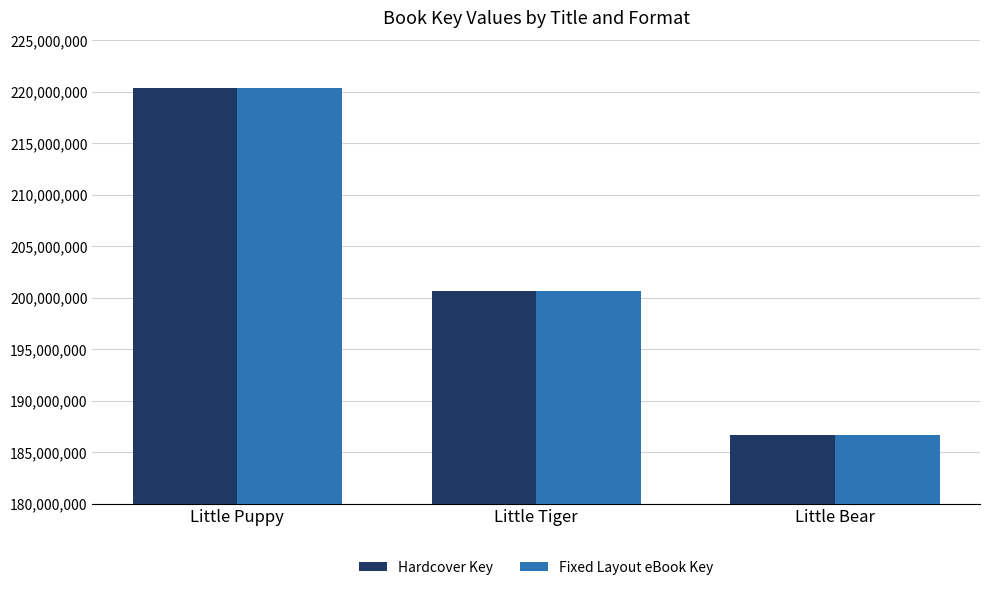

At which category is the sum across all series the highest?

Little Puppy